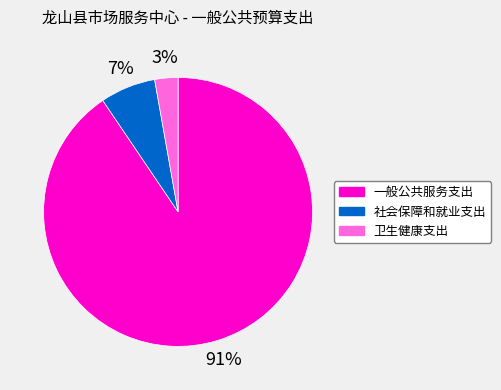

The 社会保障和就业支出 slice represents 7% of the pie. True or false?

True